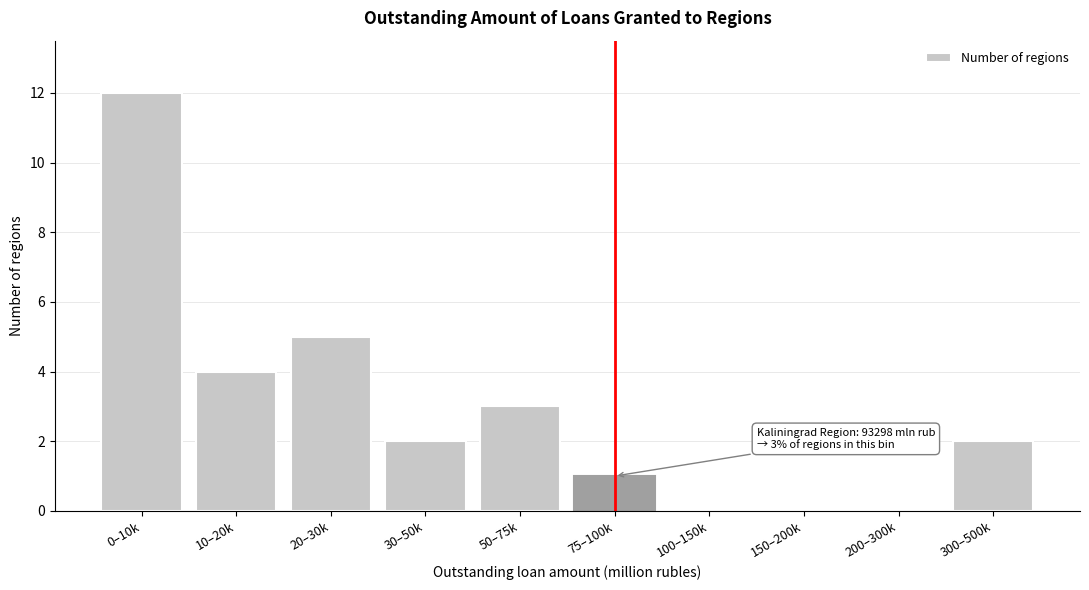

Reading left to right, what are all the values shown in this chart?

0–10k=12	10–20k=4	20–30k=5	30–50k=2	50–75k=3	75–100k=1	100–150k=0	150–200k=0	200–300k=0	300–500k=2